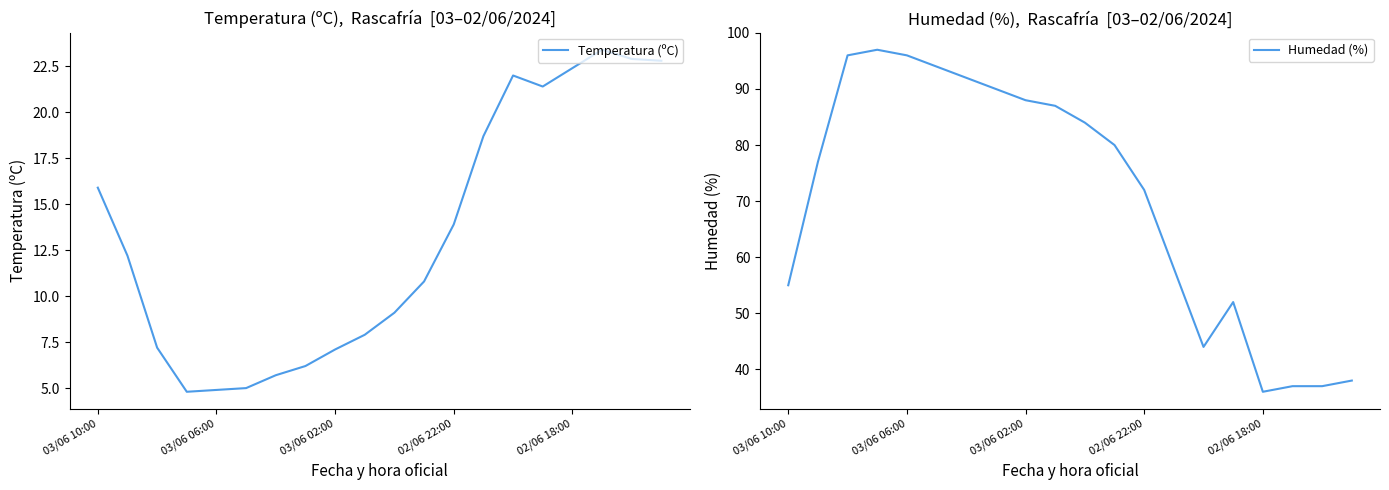

Which series has the widest spread of values?

Humedad (%)